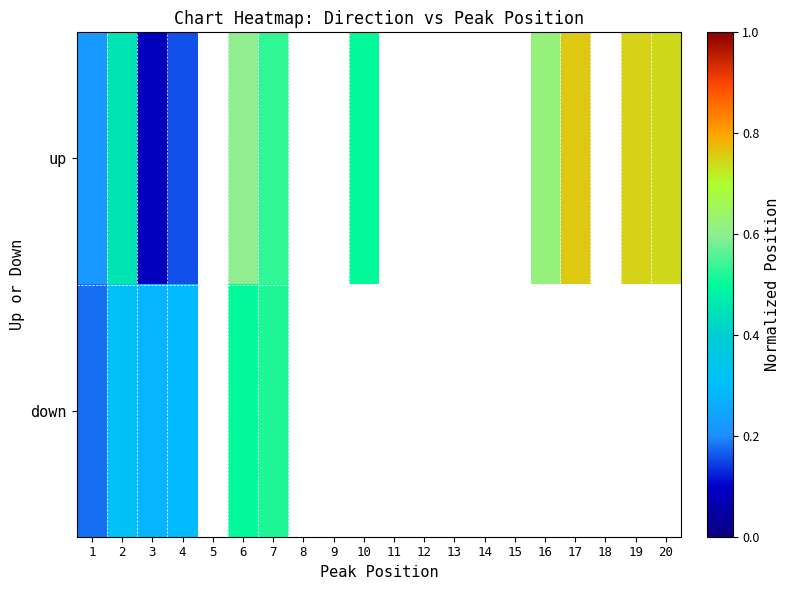

At 7, list the series in order from smallest to largest.

down, up